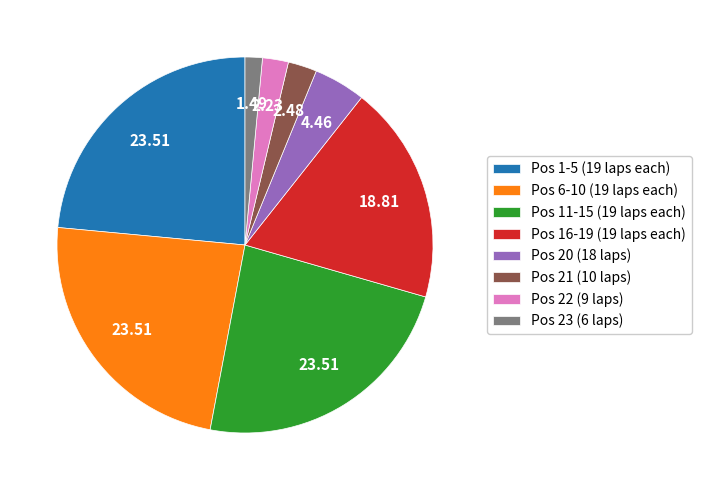

Approximately how many times larger is the value at Pos 21 (10 laps) compared to Pos 20 (18 laps)?

0.6